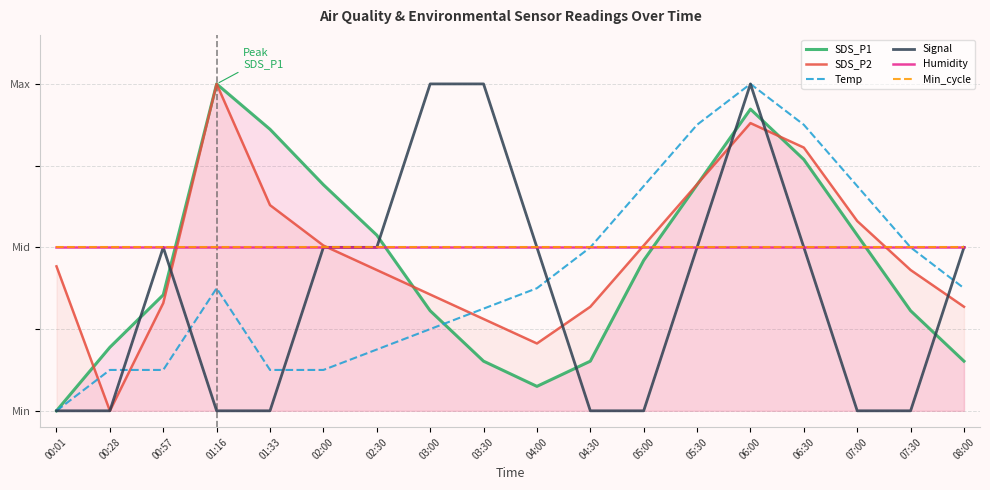

What is the sum of the Min_cycle values at 02:30 and 04:30?

1.0